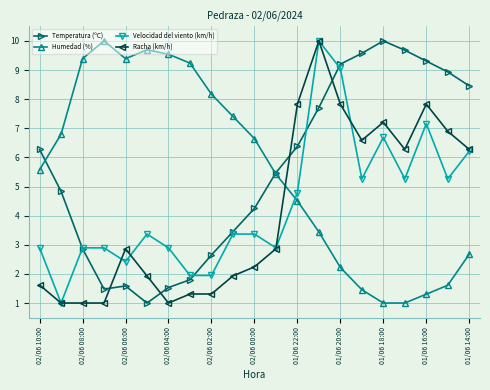

What is the difference between the maximum and minimum values in the Velocidad del viento (km/h) series?

9.0